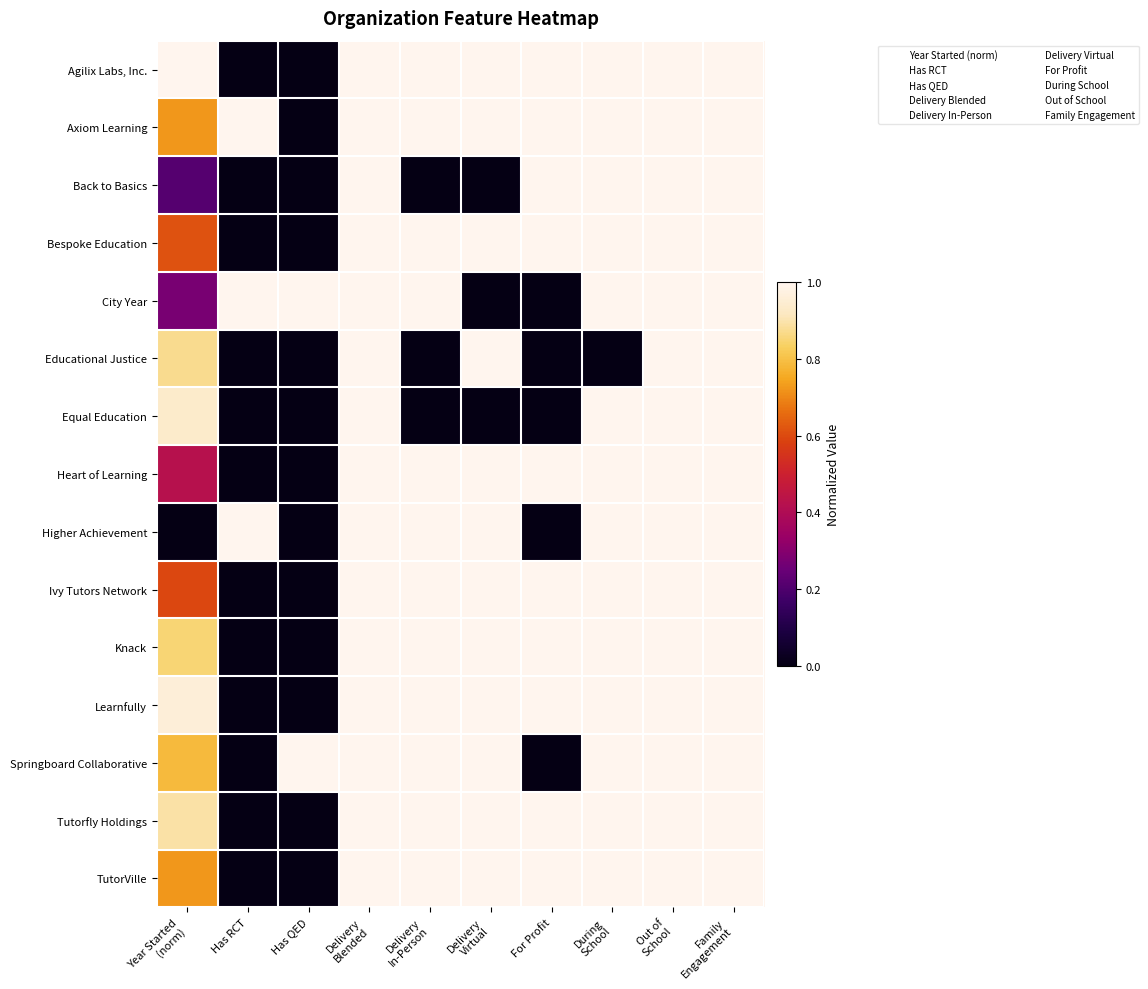

Between Has RCT and Has QED, which is larger?

Has RCT